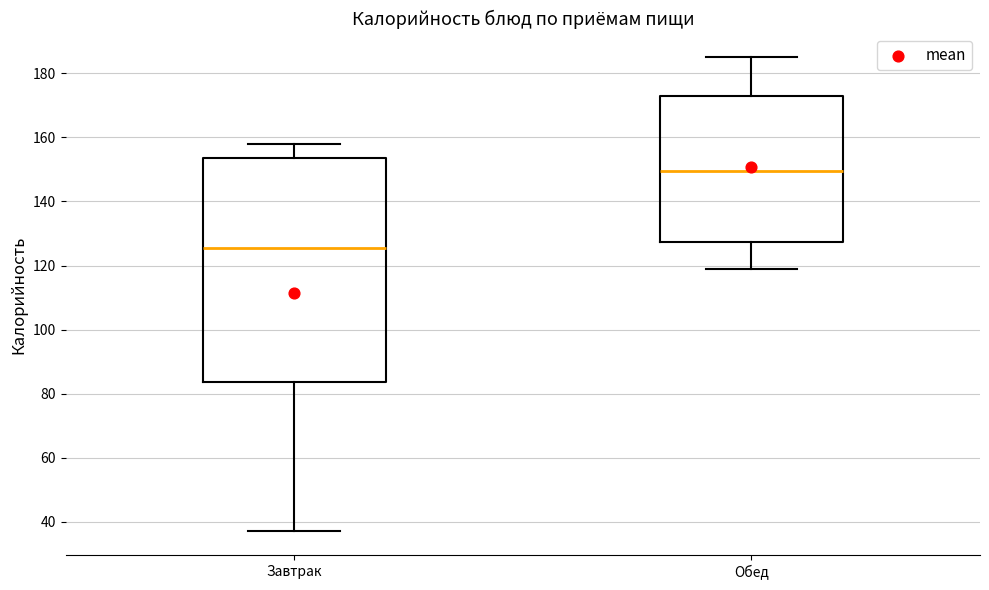

Which box's median line is the highest?

Обед